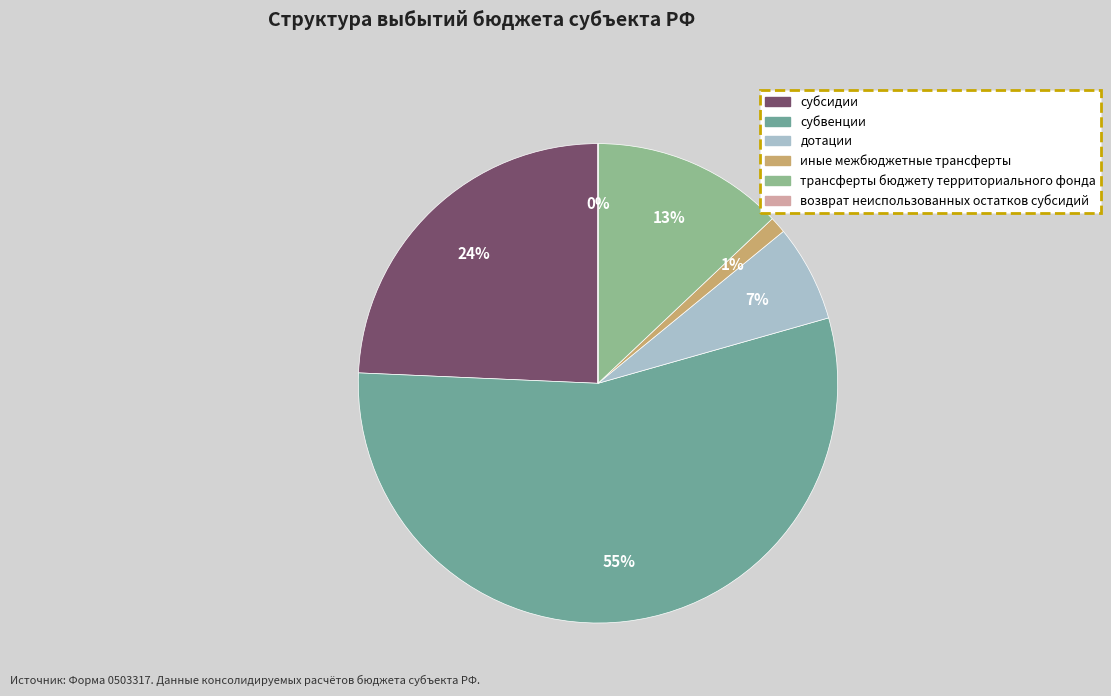

Is the sum of дотации and возврат неиспользованных остатков субсидий greater than half?

No